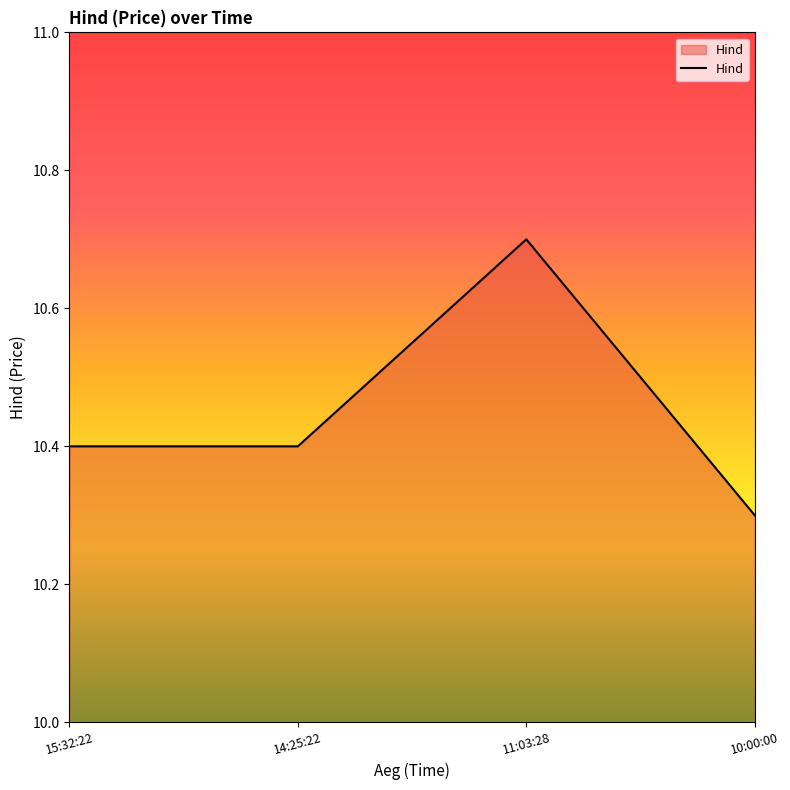

Where is the data nearest to the value 10?

10:00:00